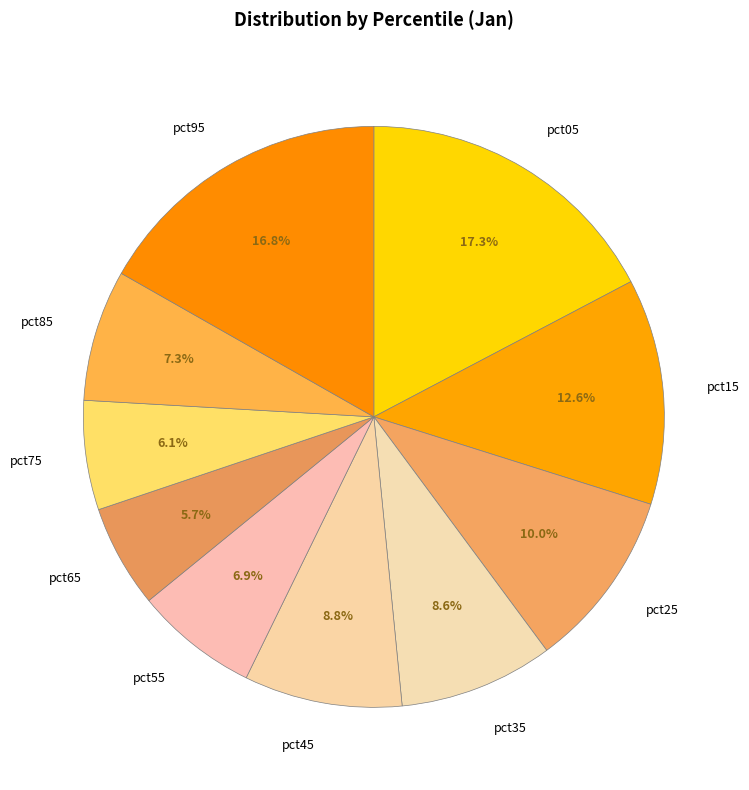

To the nearest percent, what portion does pct05 represent?

17%